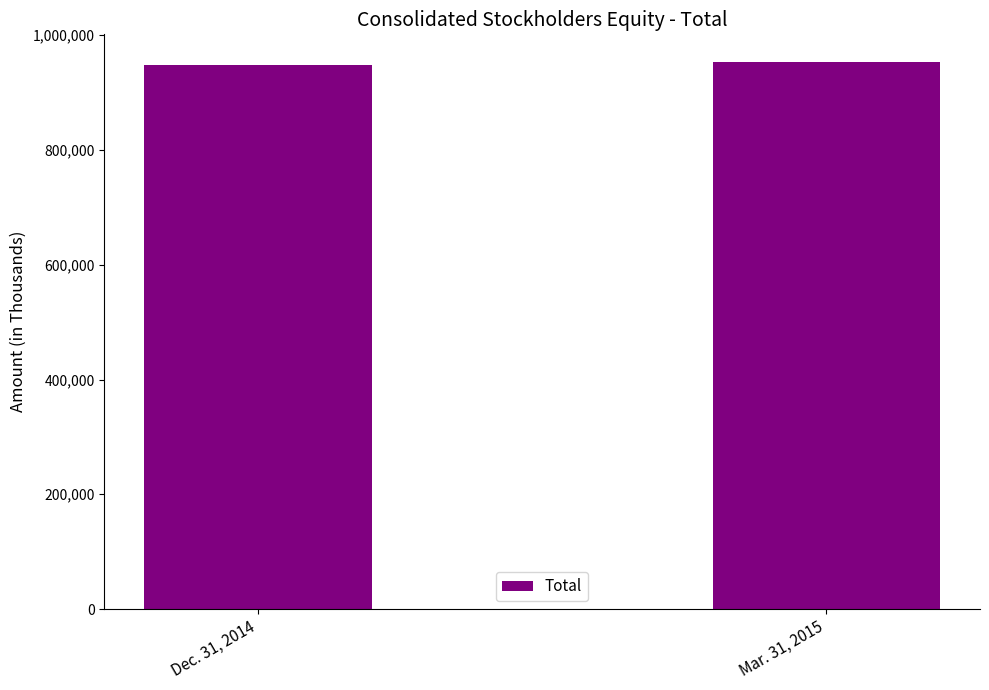

The value at Mar. 31, 2015 is 953849. True or false?

True